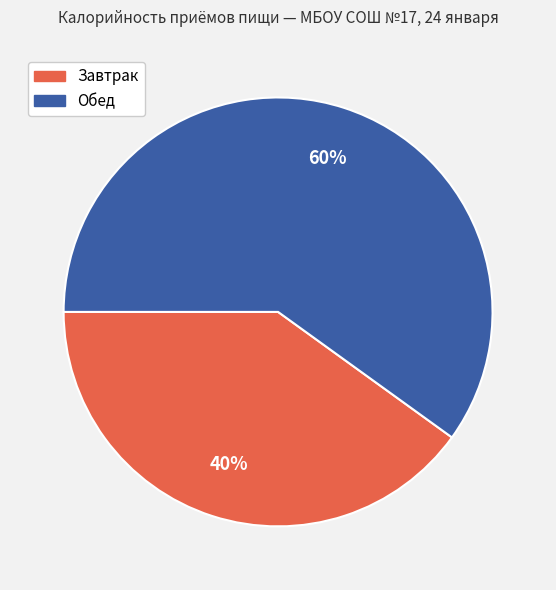

Approximately how many times larger is the value at Обед compared to Завтрак?

1.5